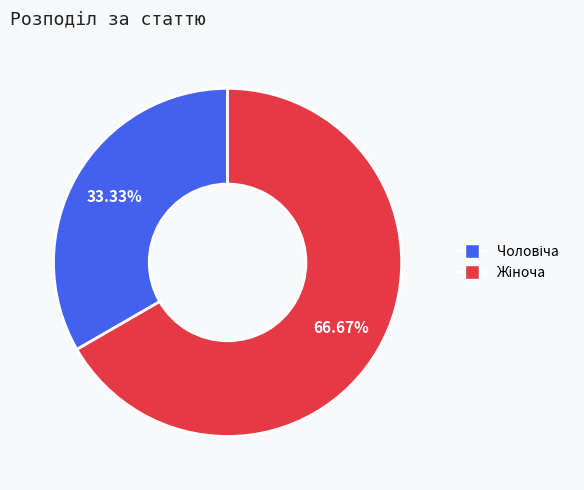

Does any single category account for the majority?

Yes